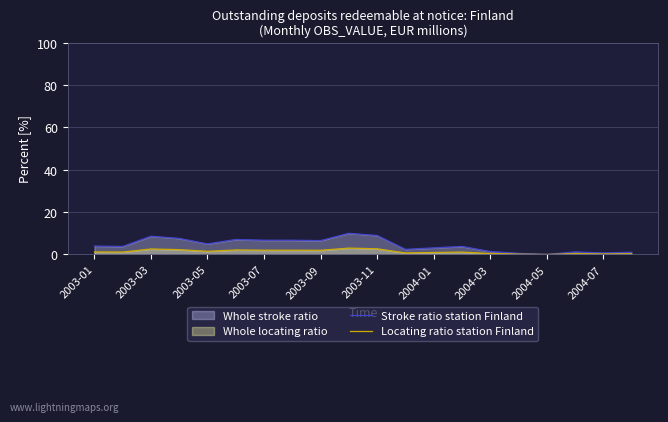

How many lines are shown in the chart?

2